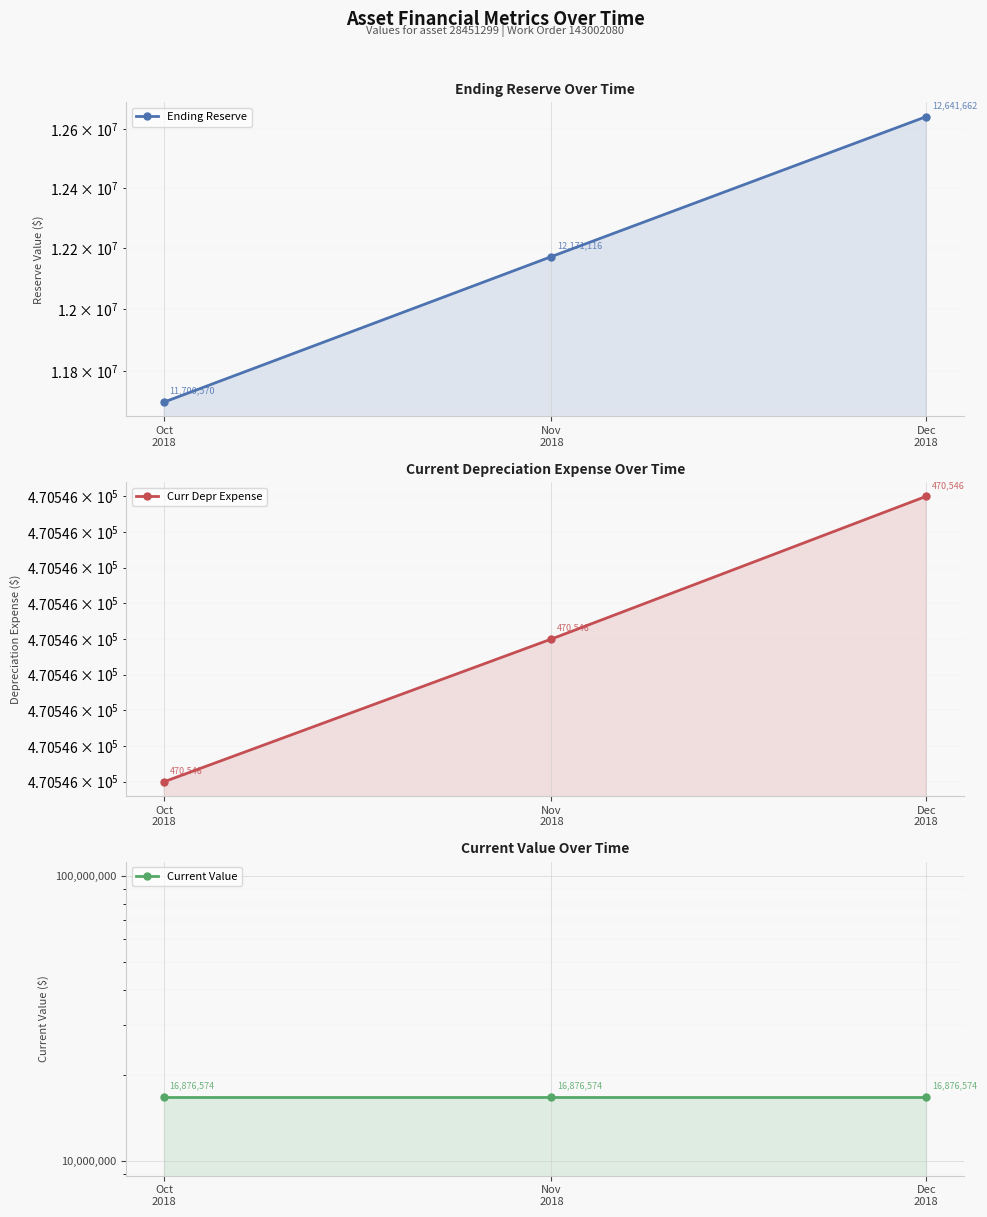

At which label does Ending Reserve first exceed 12171115?

Nov
2018